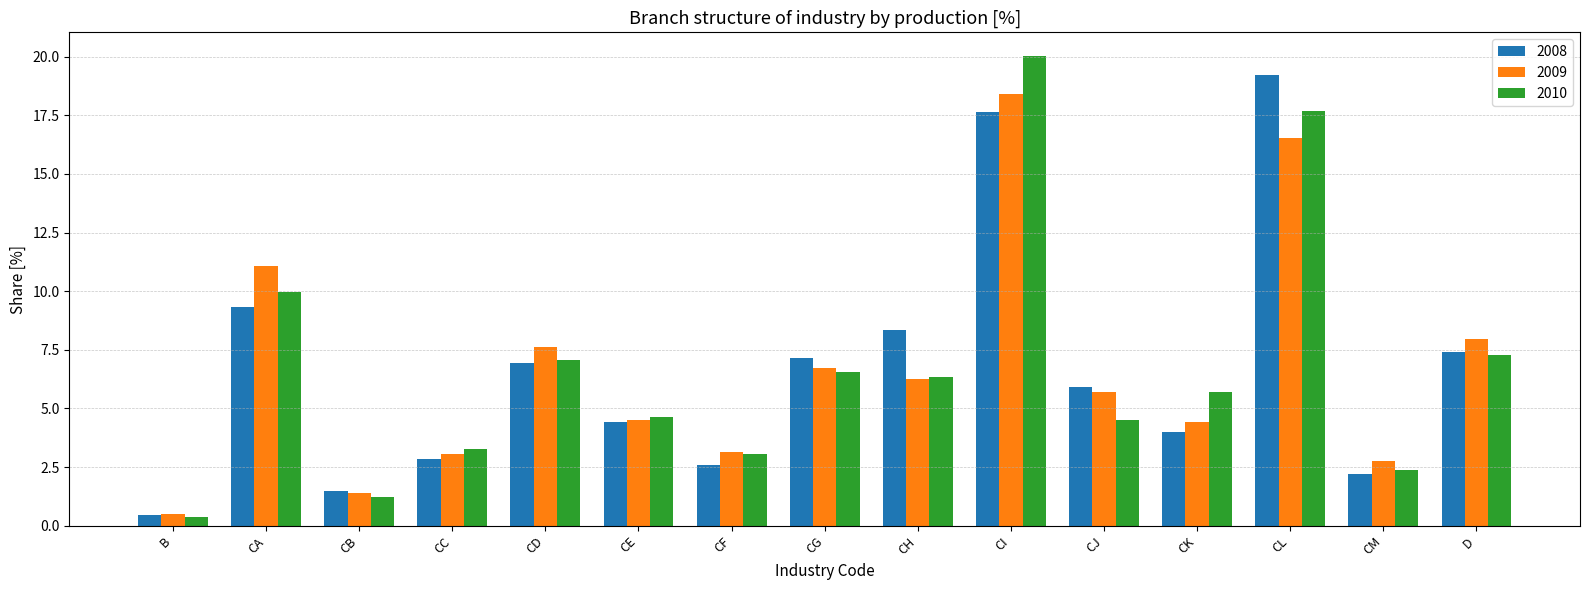

The 2010 series shows 2.4 at CM. True or false?

True